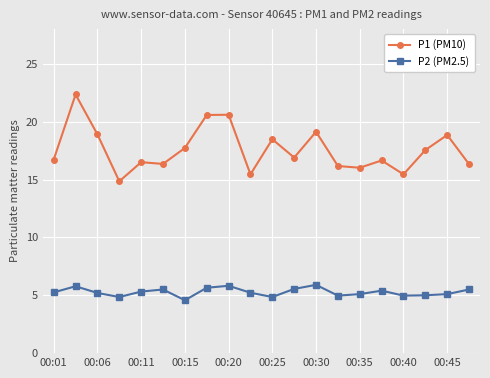

Rank the series by their average value, from highest to lowest.

P1 (PM10), P2 (PM2.5)